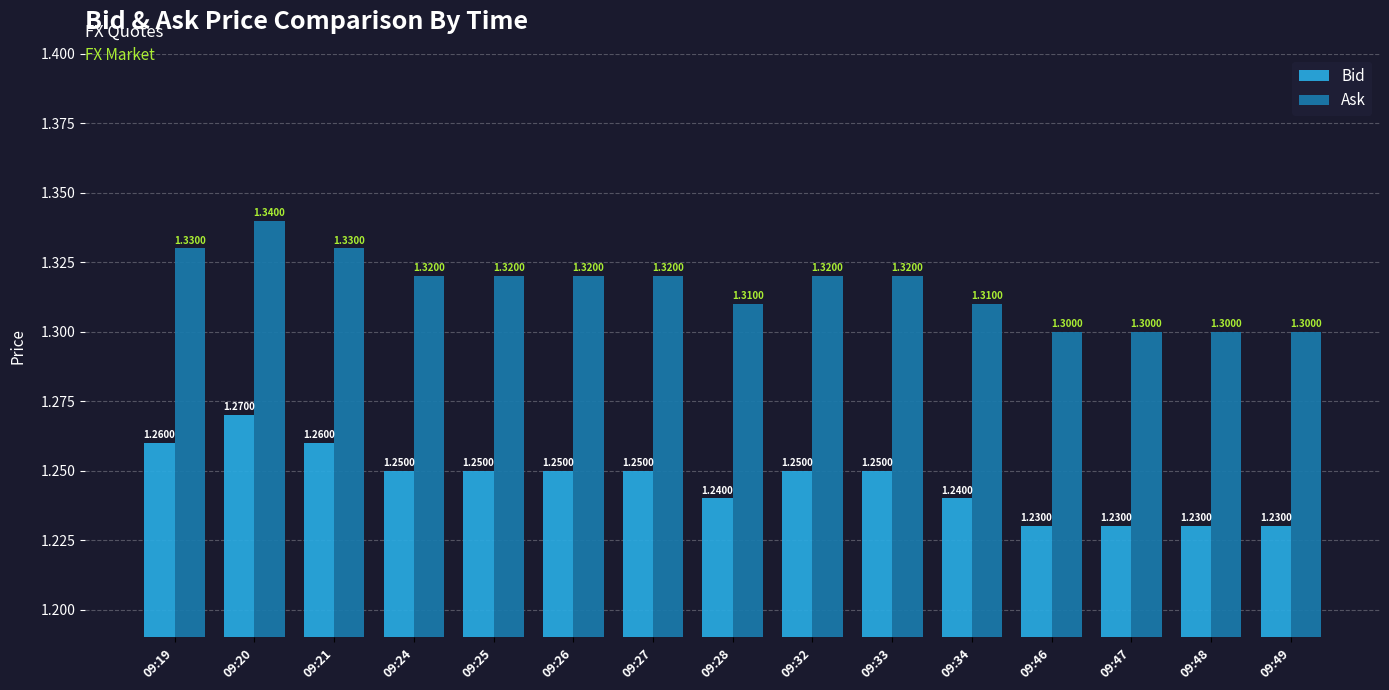

How many bars are there in each group?

2